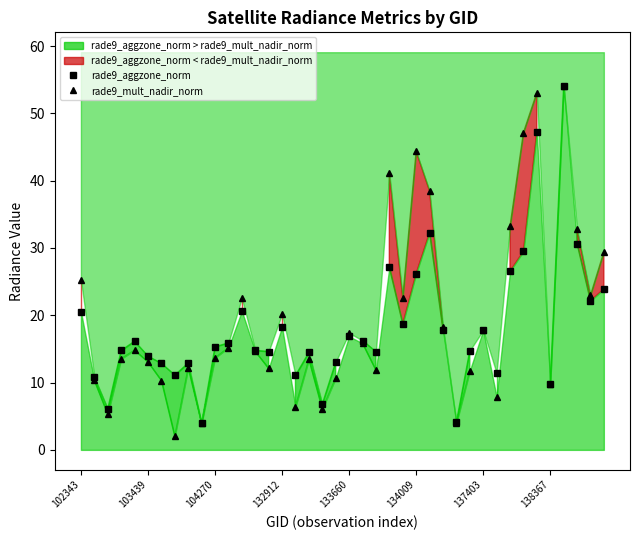

Reading left to right, list all the values displayed in this chart.

rade9_aggzone_norm: 20.5	10.8	6.1	14.8	16.1	13.9	12.9	11.1	12.9	3.9	15.3	15.9	20.6	14.8	14.6	18.3	11.1	14.5	6.8	13.0	16.9	16.3	14.6	27.1	18.7	26.2	32.3	17.8	4.1	14.7	17.8	11.4	26.5	29.5	47.2	9.8	54.1	30.6	22.1	23.9
rade9_mult_nadir_norm: 25.3	10.3	5.3	13.5	14.8	13.1	10.3	2.0	12.2	3.9	13.7	15.2	22.6	14.6	12.1	20.2	6.4	13.4	6.0	10.7	17.4	15.8	11.8	41.1	22.6	44.3	38.5	18.3	3.9	11.7	17.8	7.9	33.2	47.1	53.1	9.8	54.1	32.8	23.0	29.4